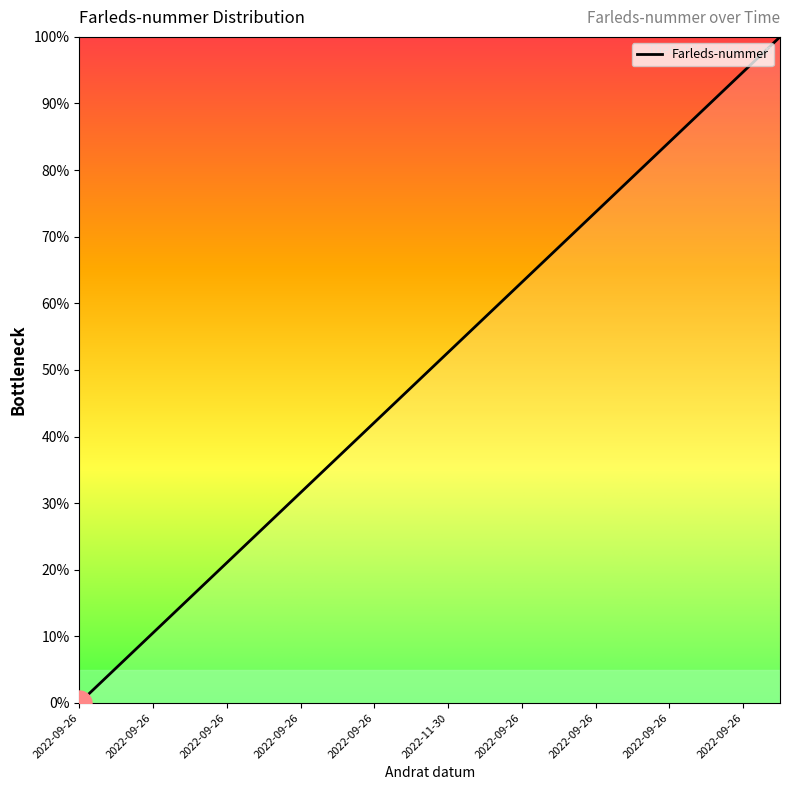

What is the greatest value displayed?

100.0